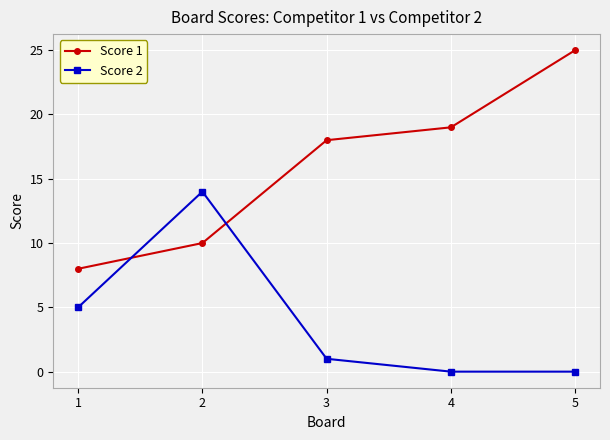

What are all the series names shown in the legend?

Score 1, Score 2